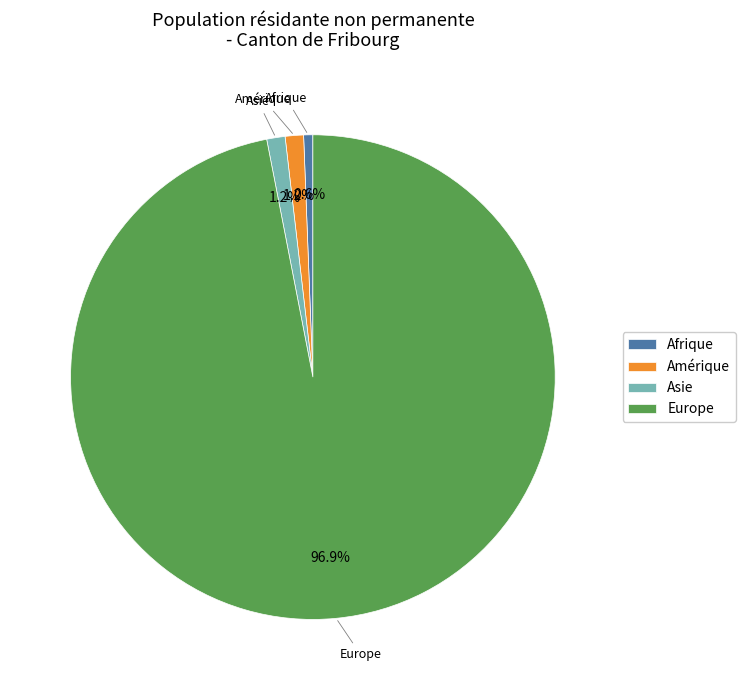

To the nearest percent, what portion does Asie represent?

1%